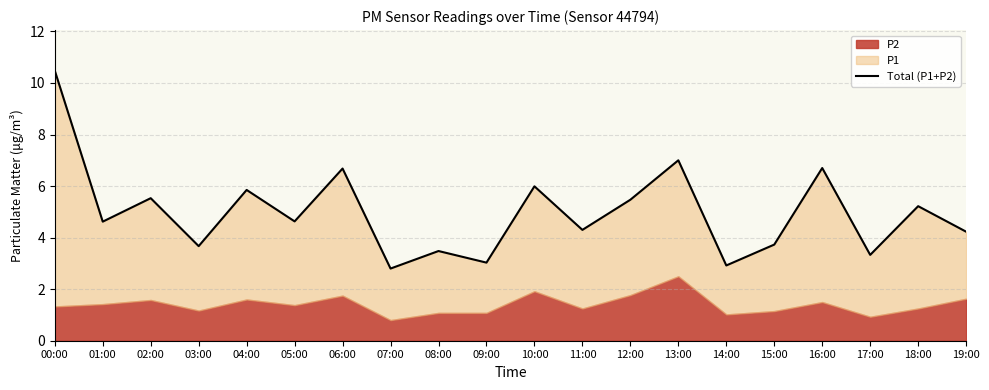

Reading left to right, list all the values displayed in this chart.

10.5	4.6	5.5	3.7	5.8	4.6	6.7	2.8	3.5	3.0	6.0	4.3	5.5	7.0	2.9	3.7	6.7	3.3	5.2	4.2